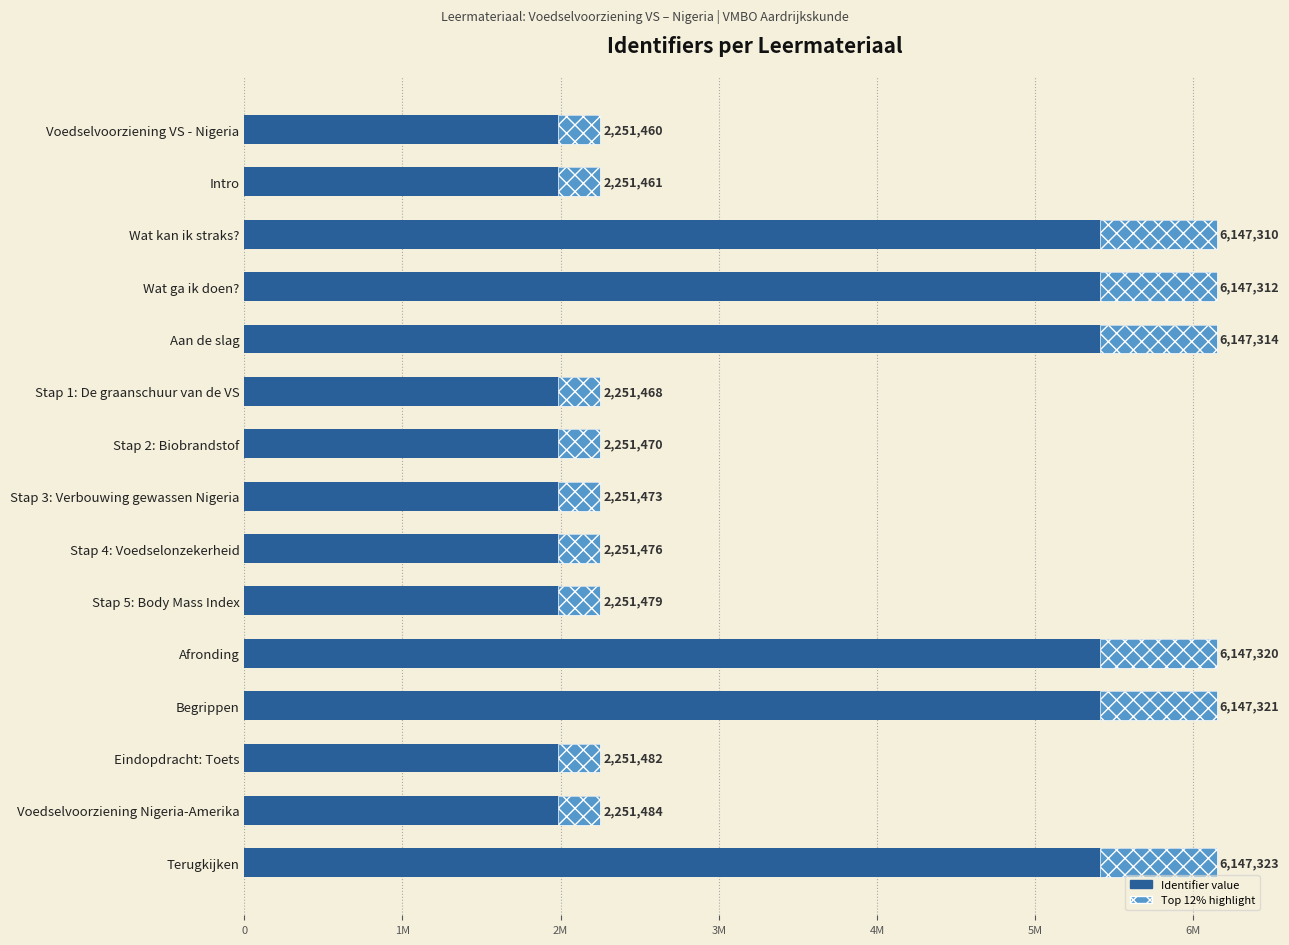

What is the smallest value displayed?

2251460